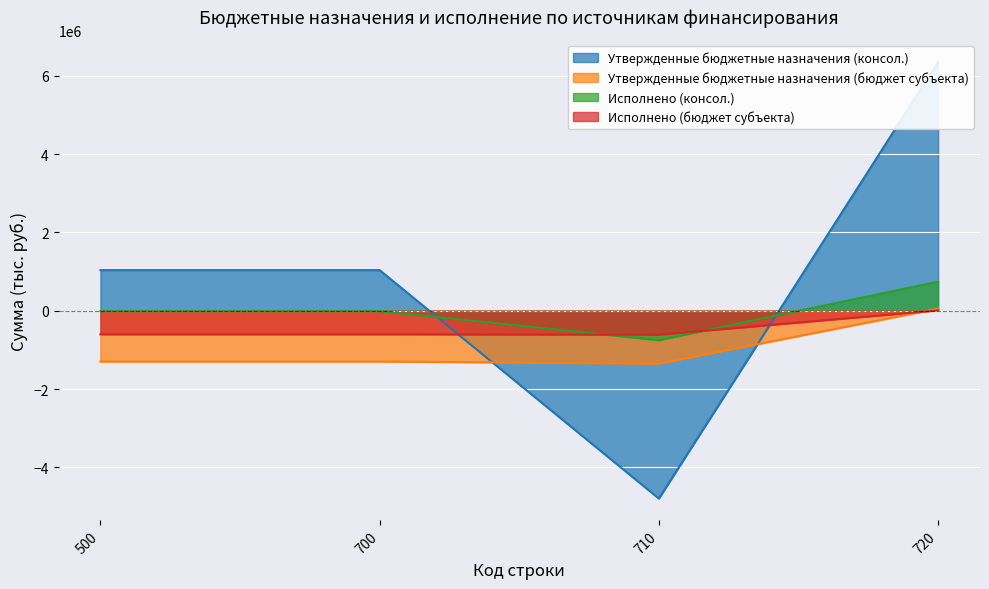

Rank the categories by Утвержденные бюджетные назначения (бюджет субъекта) value from highest to lowest.

720, 500, 700, 710